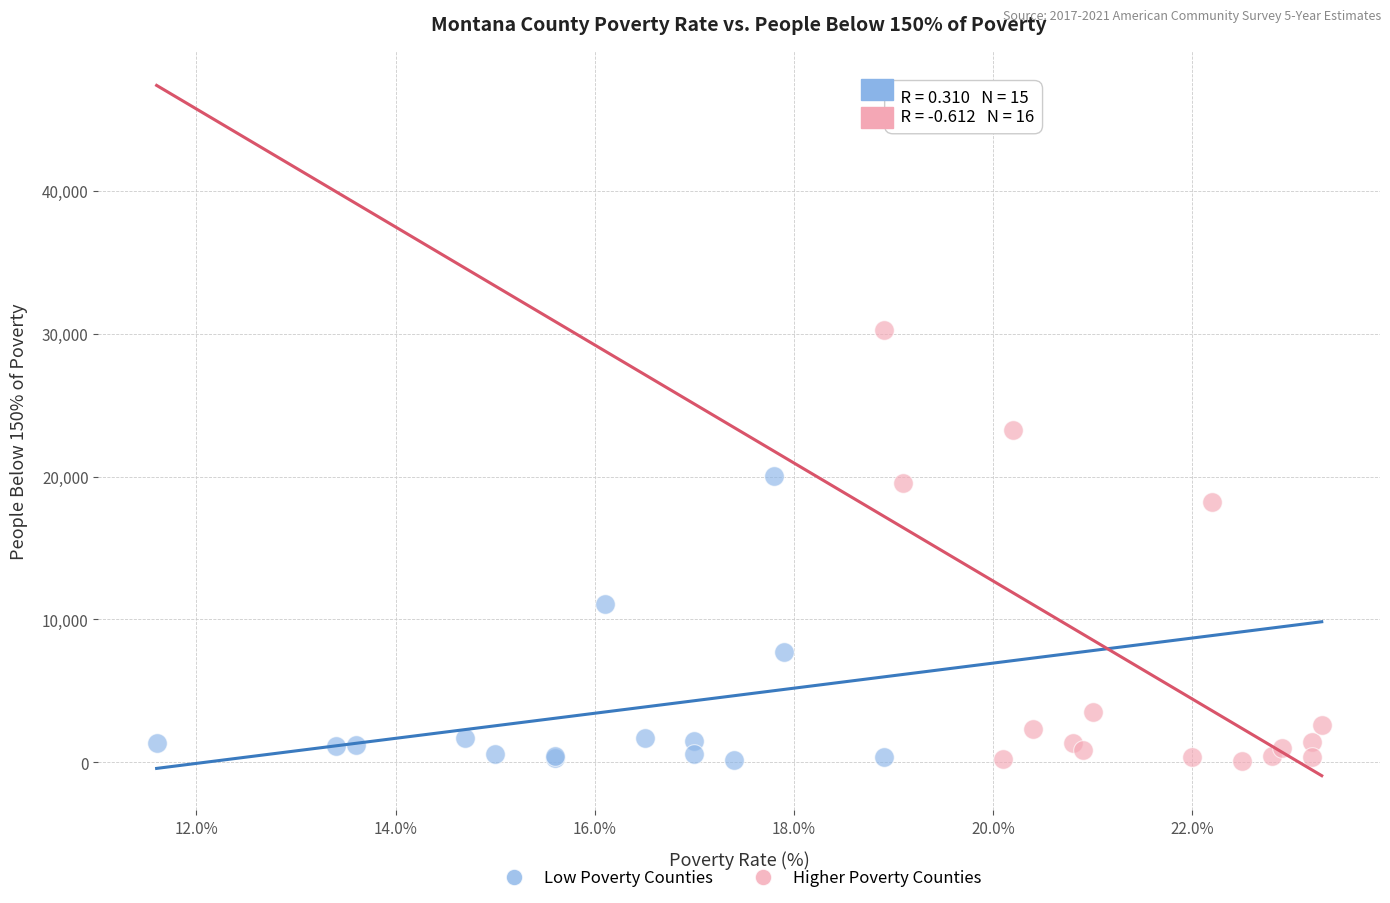

Which series has the largest Y range (max minus min)?

Higher Poverty Counties